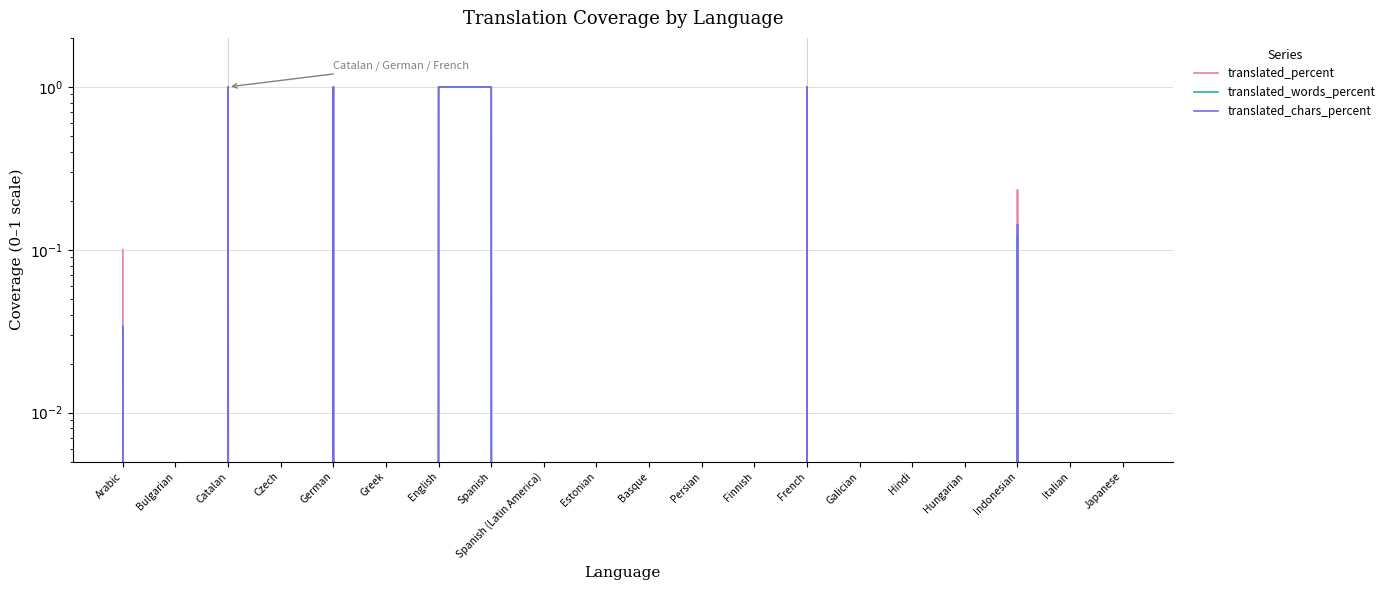

What is the label of the 19th point from the right?

Bulgarian